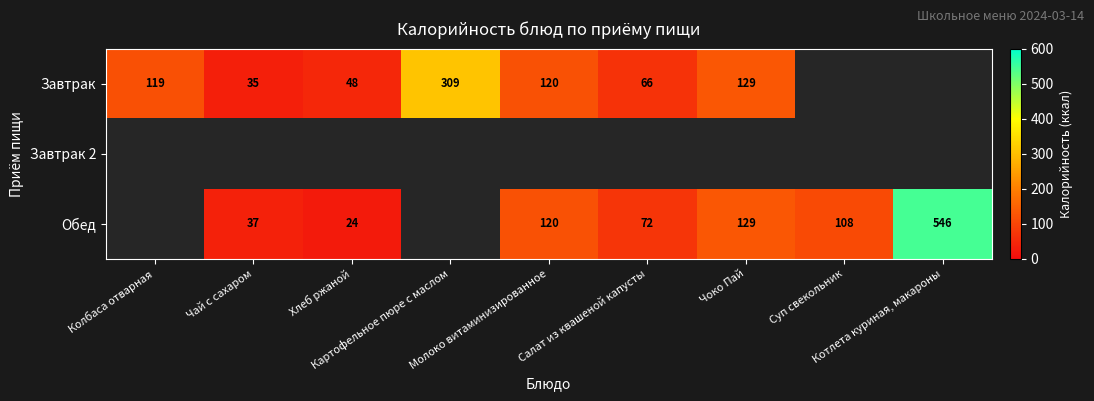

Which series changed the most between Колбаса отварная and Салат из квашеной капусты?

Завтрак